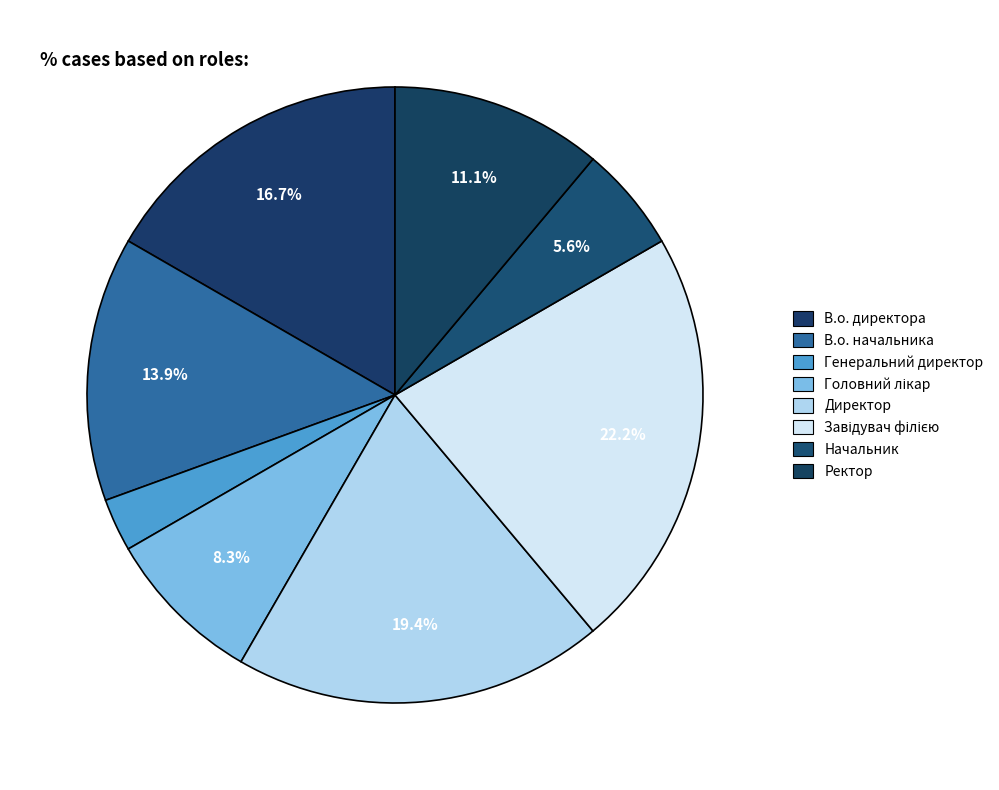

How many segments does this pie chart have?

8